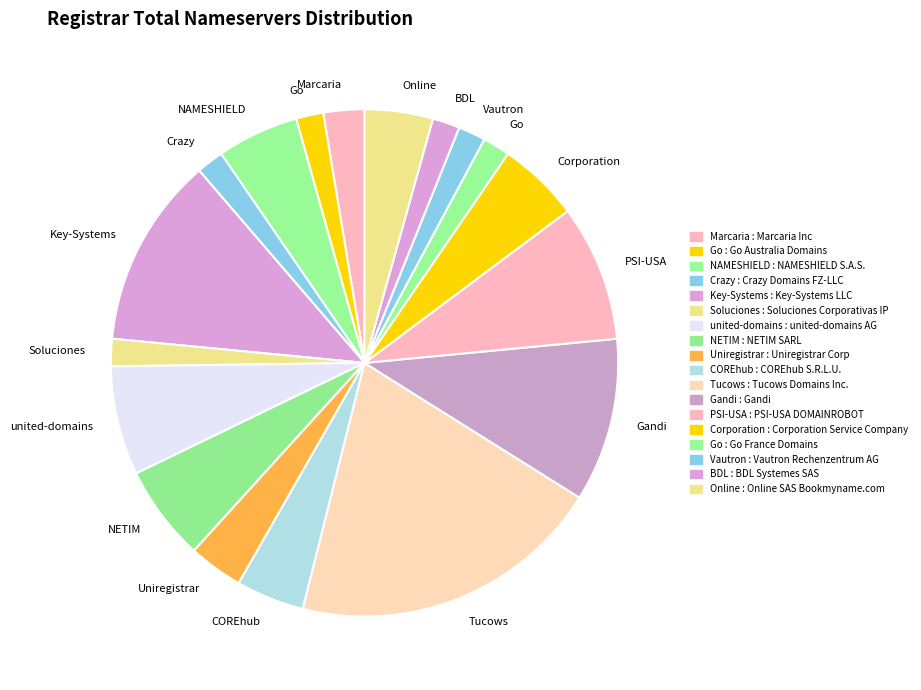

Count the number of slices in the pie.

18